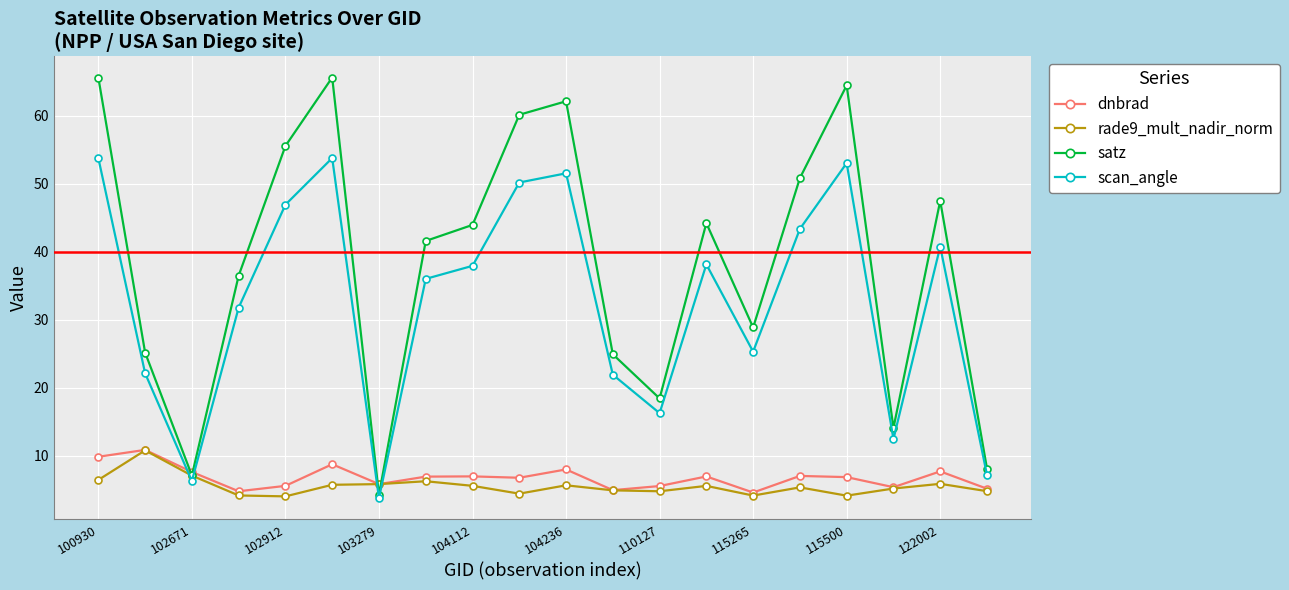

Which series has the largest range (max minus min)?

satz